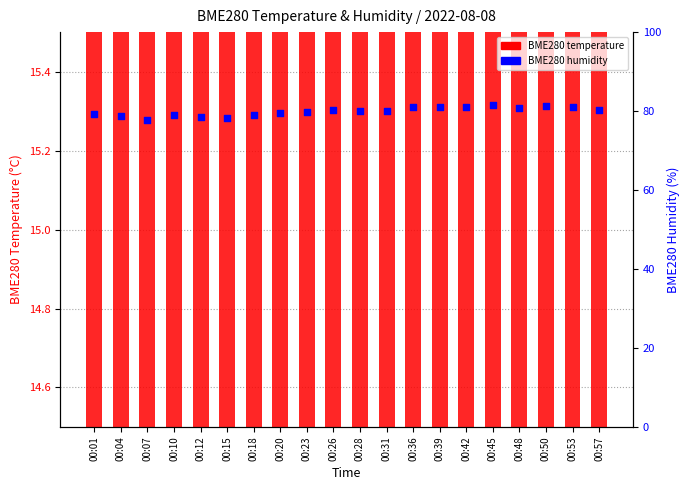

What is the total value across all series at 00:39?

96.0